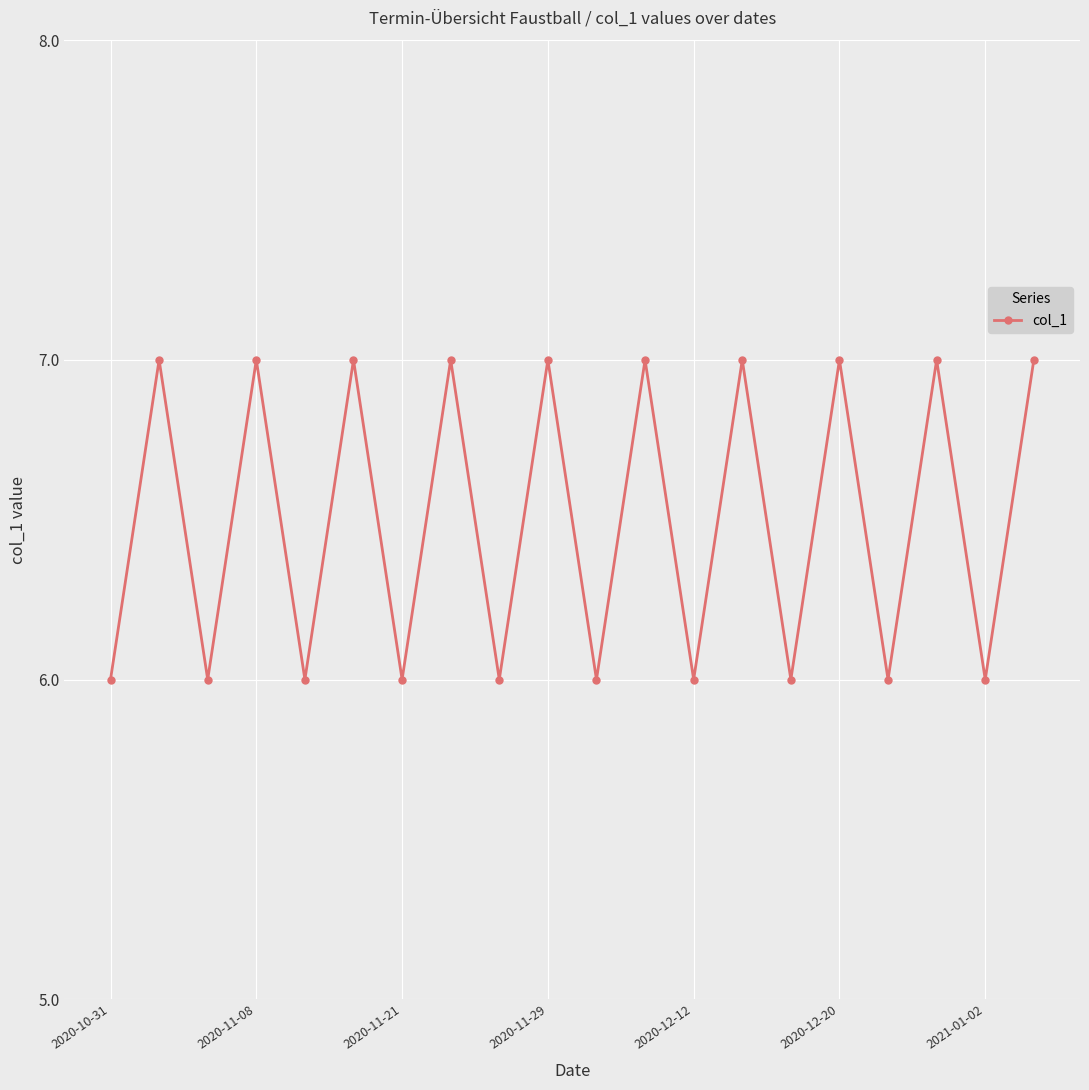

What is the value of the 20th point from the left?

7